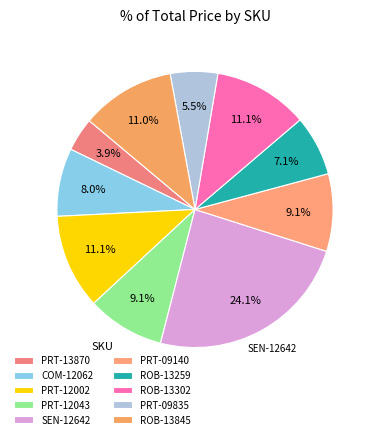

Which category has the biggest portion of the pie?

SEN-12642